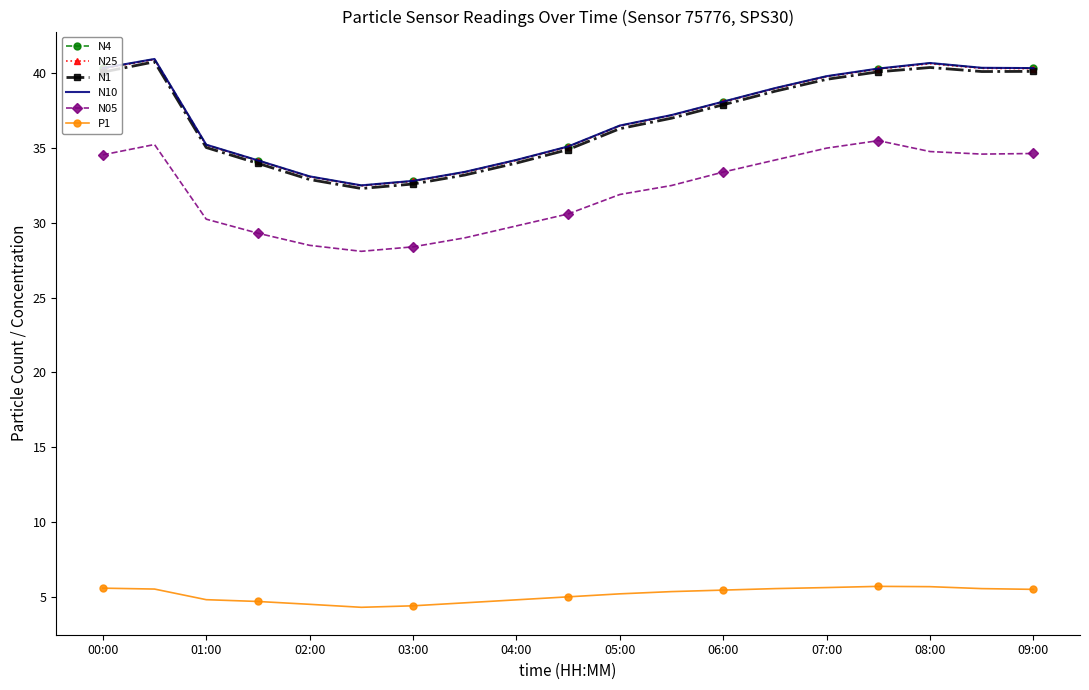

What is the maximum value shown in the chart?

41.0